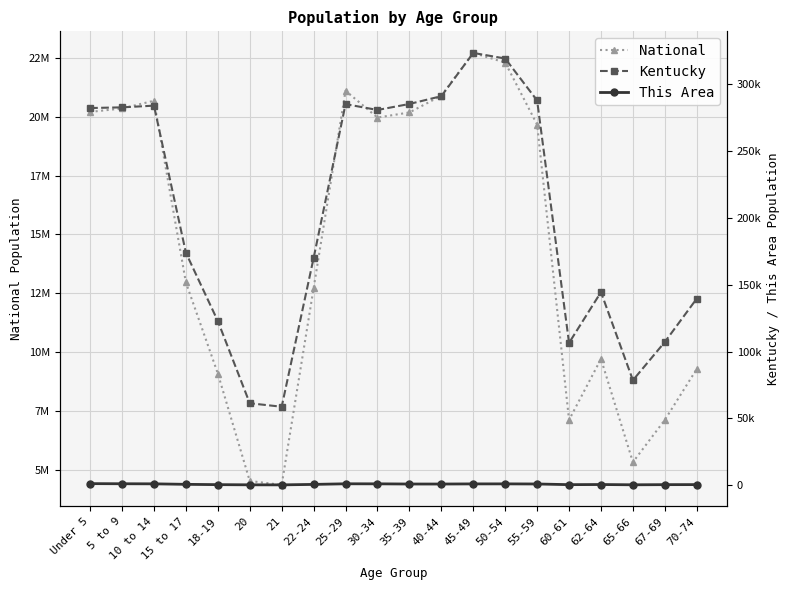

List the labels in order of National value, smallest first.

21, 20, 65-66, 60-61, 67-69, 18-19, 70-74, 62-64, 22-24, 15 to 17, 55-59, 30-34, 35-39, Under 5, 5 to 9, 10 to 14, 40-44, 25-29, 50-54, 45-49